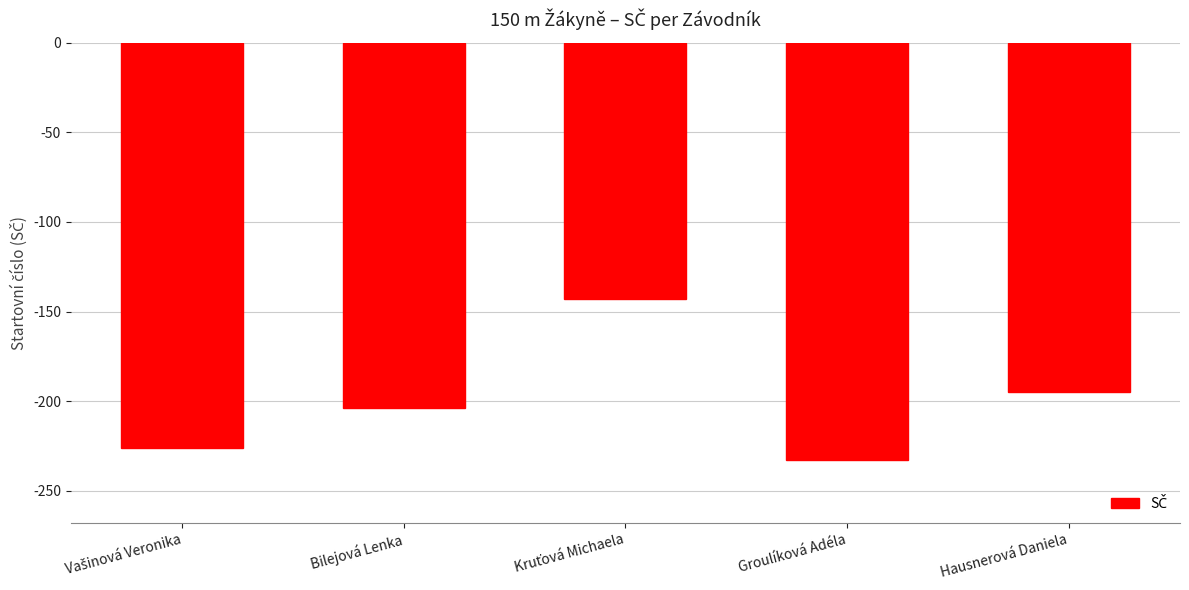

What position from the right is Bilejová Lenka?

4